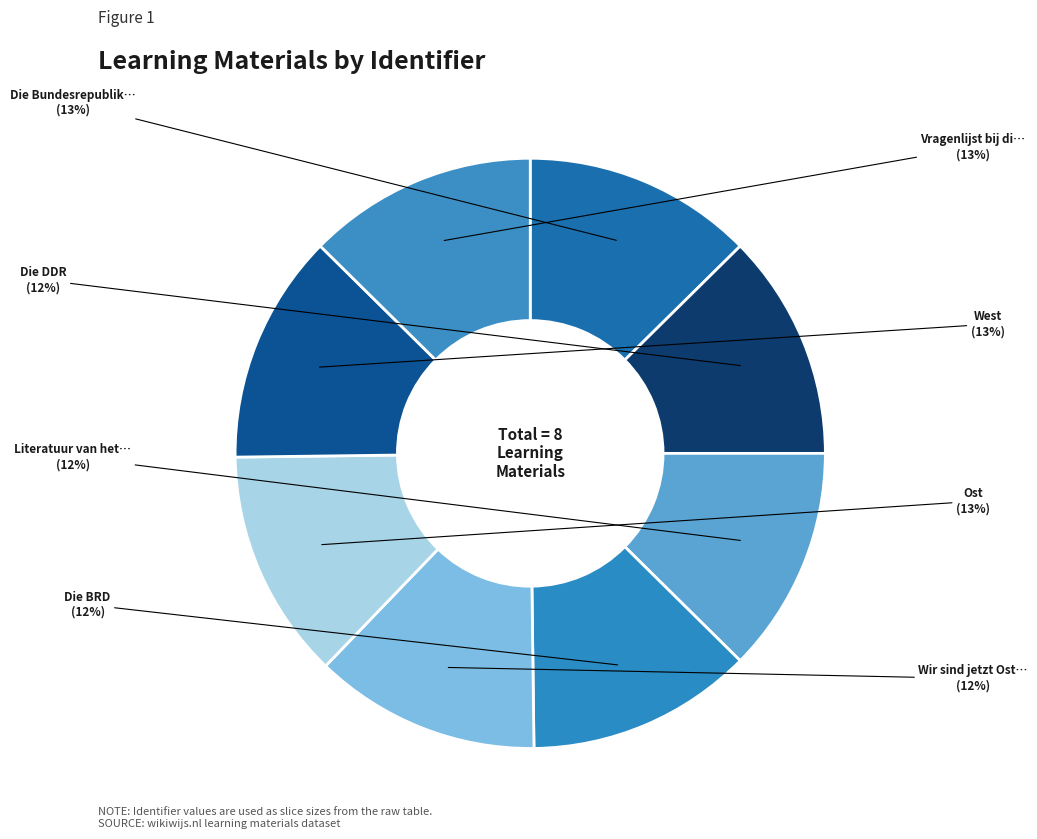

How many segments does this pie chart have?

8